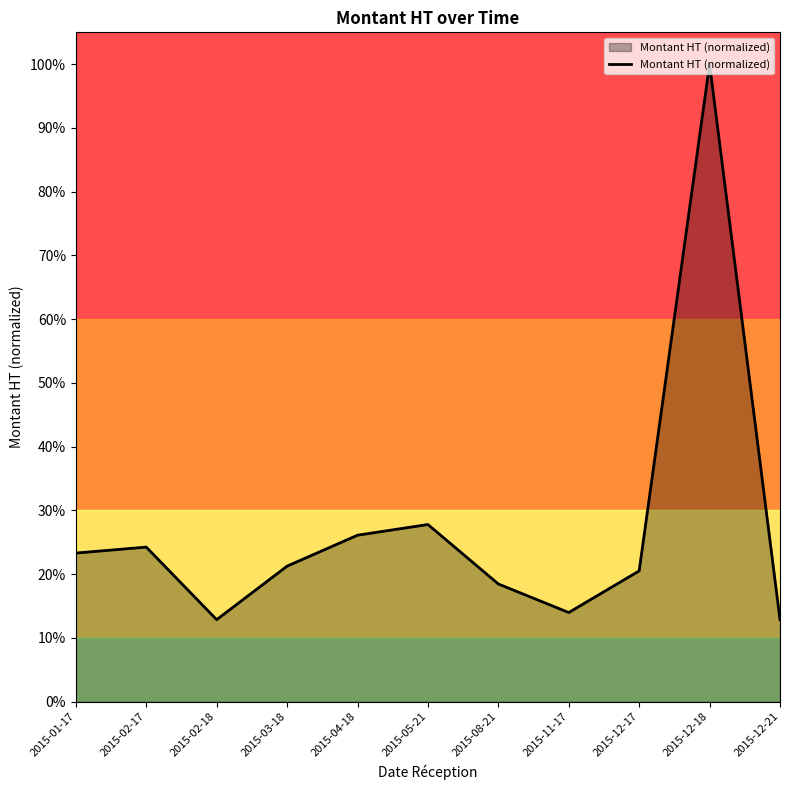

What position from the left is 2015-02-18?

3